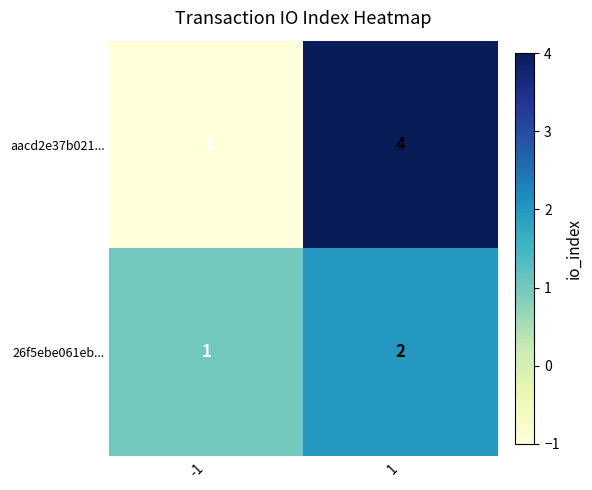

The value of aacd2e37b021... at 1 is 2. True or false?

False